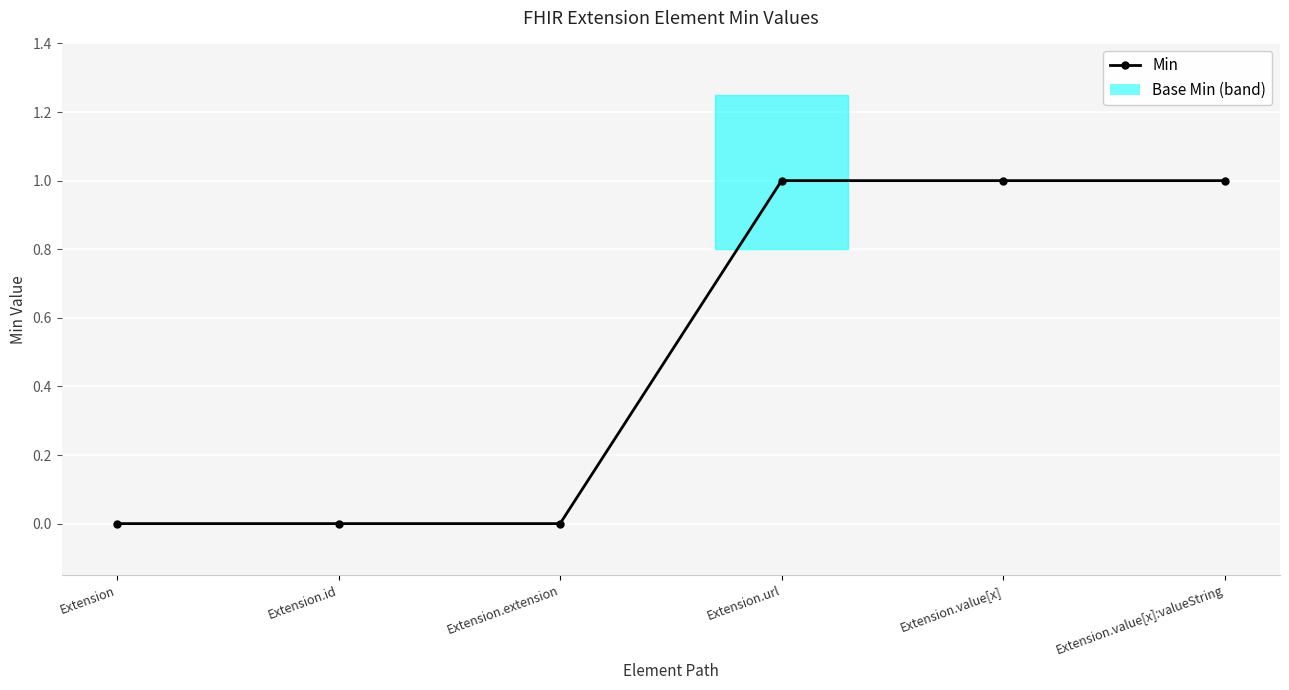

How many data points in Min are less than 1?

3